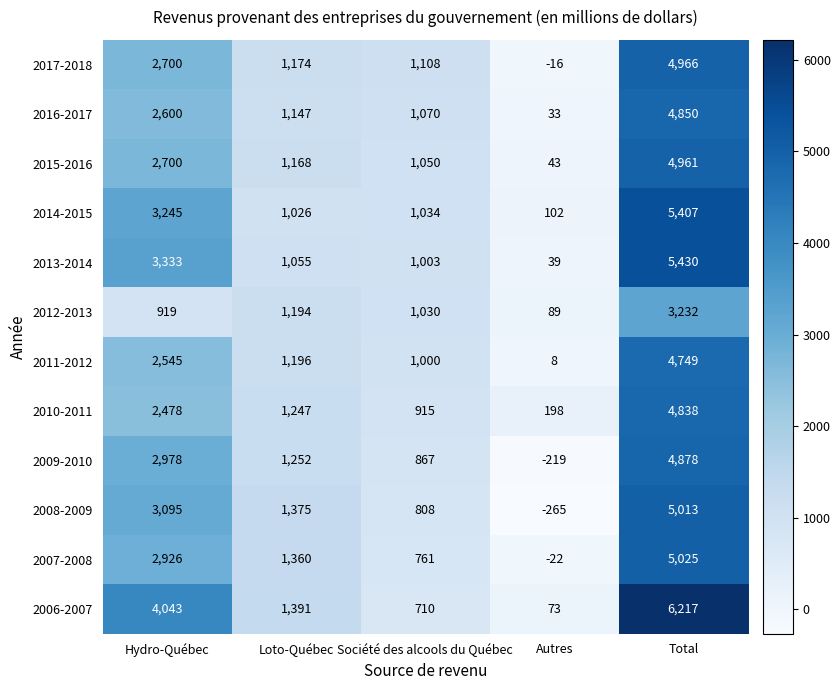

At which category is the sum across all series the highest?

Total